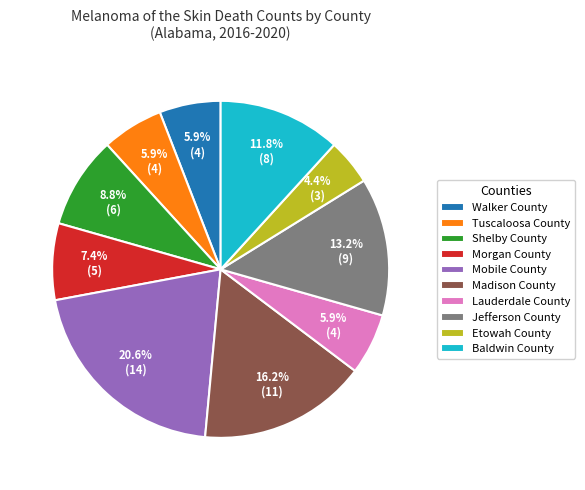

To the nearest percent, what is the combined percentage of Walker County and Madison County?

22%